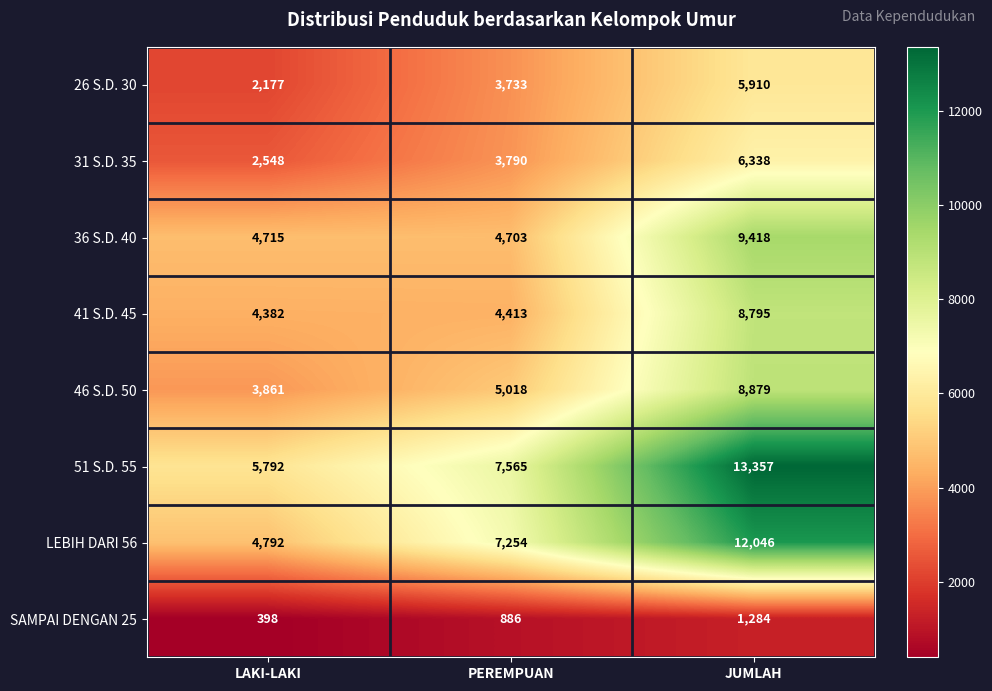

The value of 26 S.D. 30 at LAKI-LAKI is 3677. True or false?

False